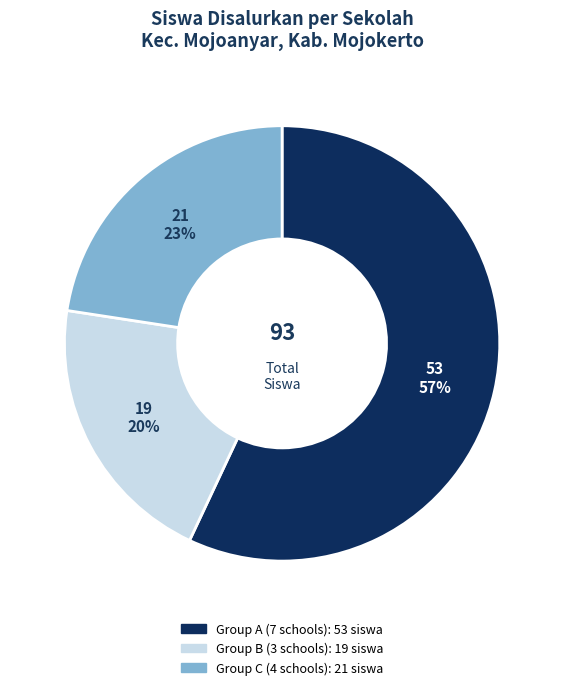

Does any single category account for the majority?

Yes